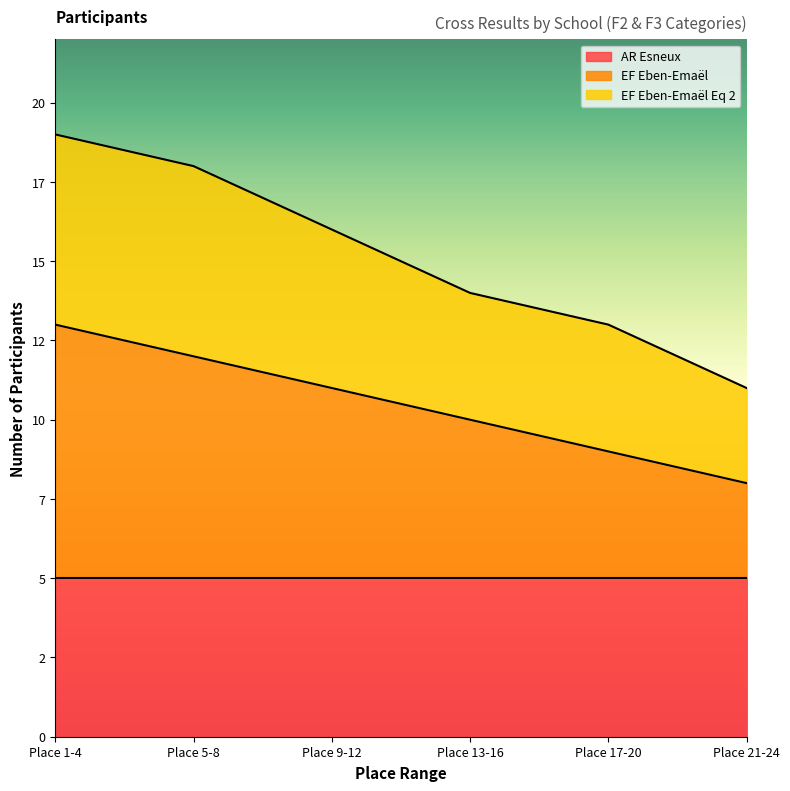

Does the chart display data point markers on the line(s)?

No